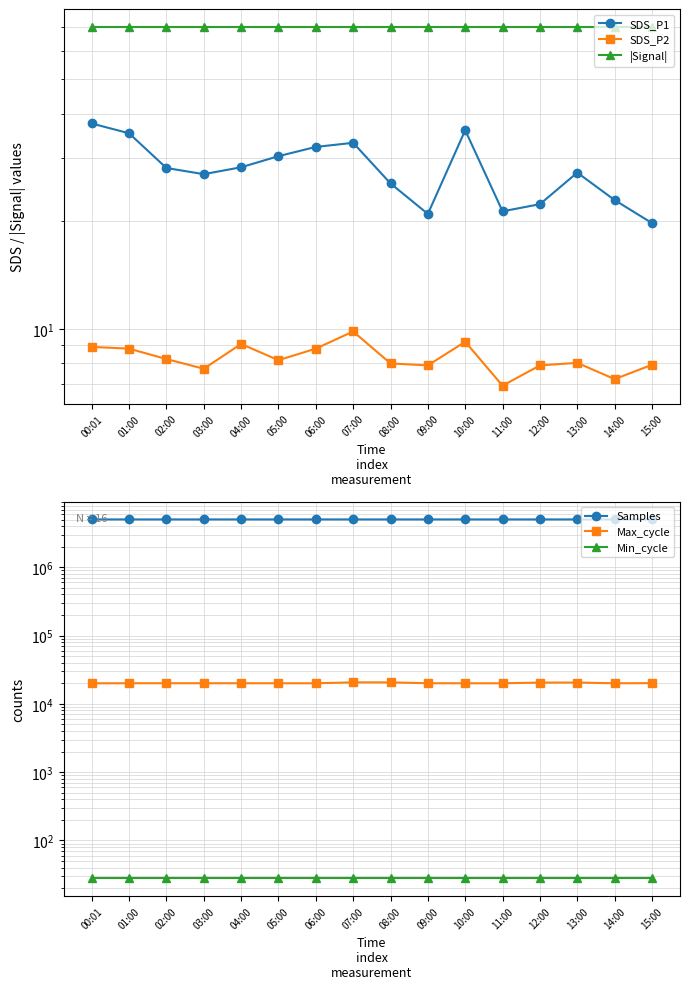

True or false: Min_cycle has more than 2 interior local peaks.

False